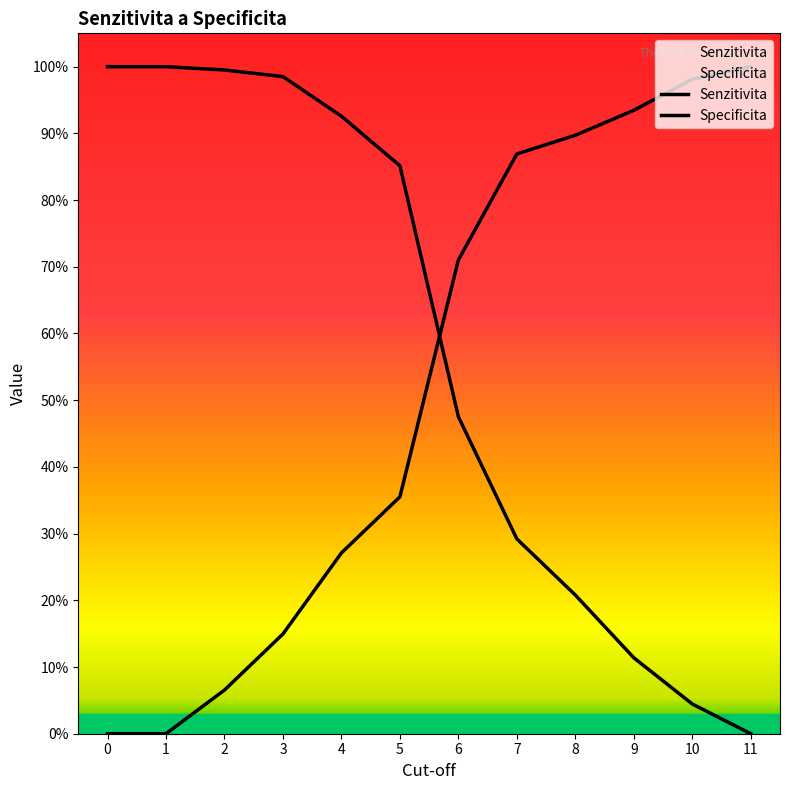

What is the sum of the Senzitivita values at 2 and 5?

1.8